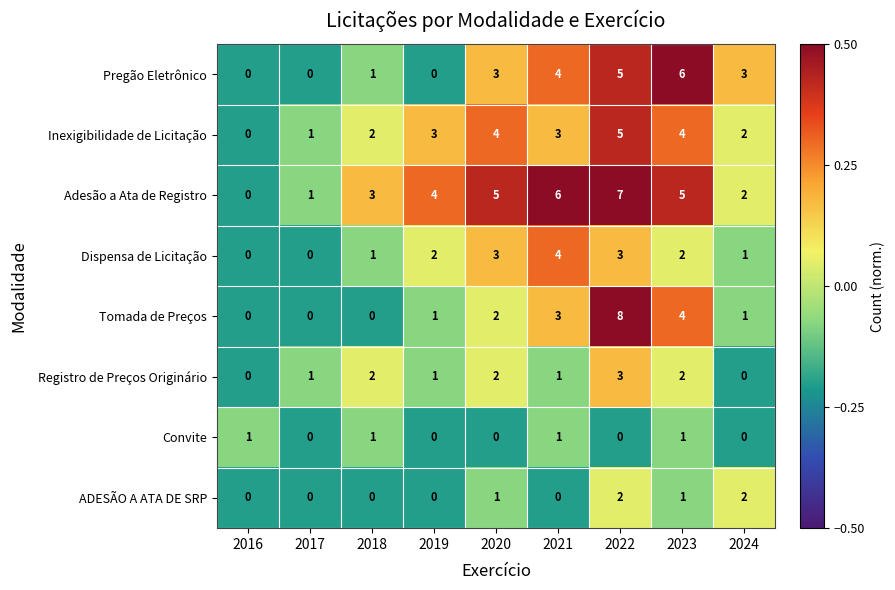

How many series are shown in this chart?

8